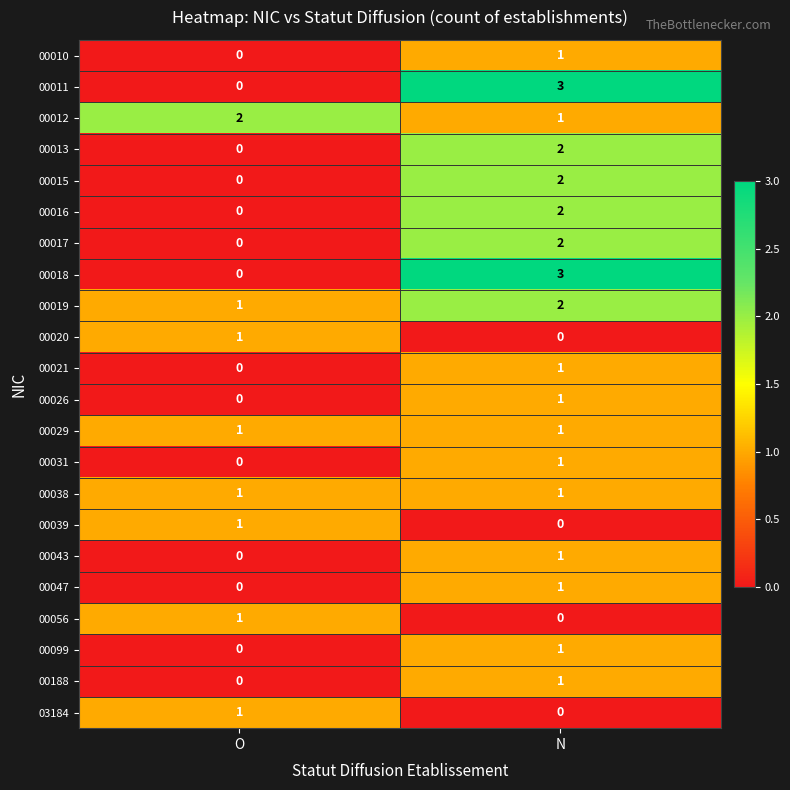

Is the value of 00047 at N greater than the value of 00018 at N?

No